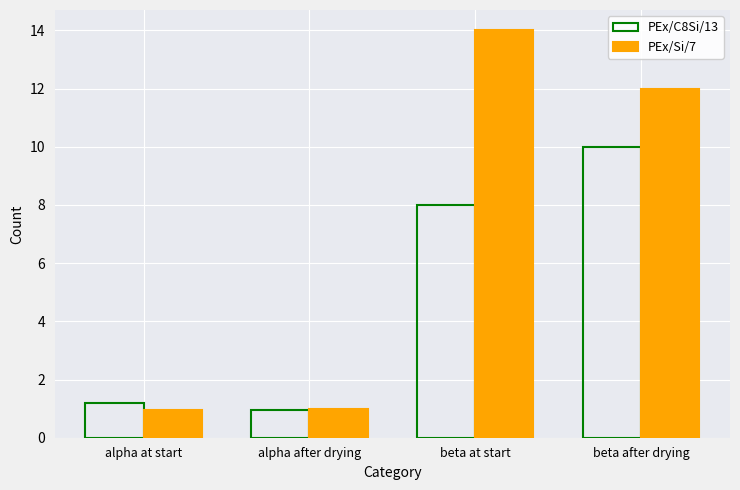

What is the approximate value of PEx/Si/7 at beta after drying?

12.0